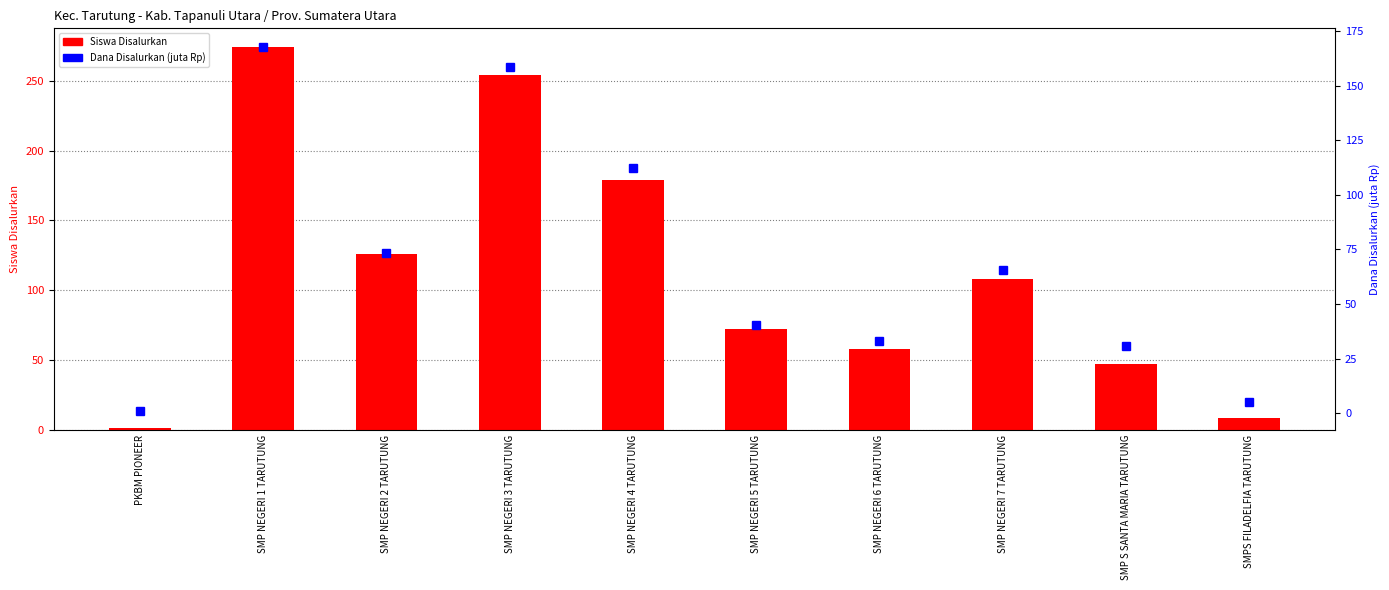

What is the minimum value for Dana Disalurkan (juta Rp)?

0.8